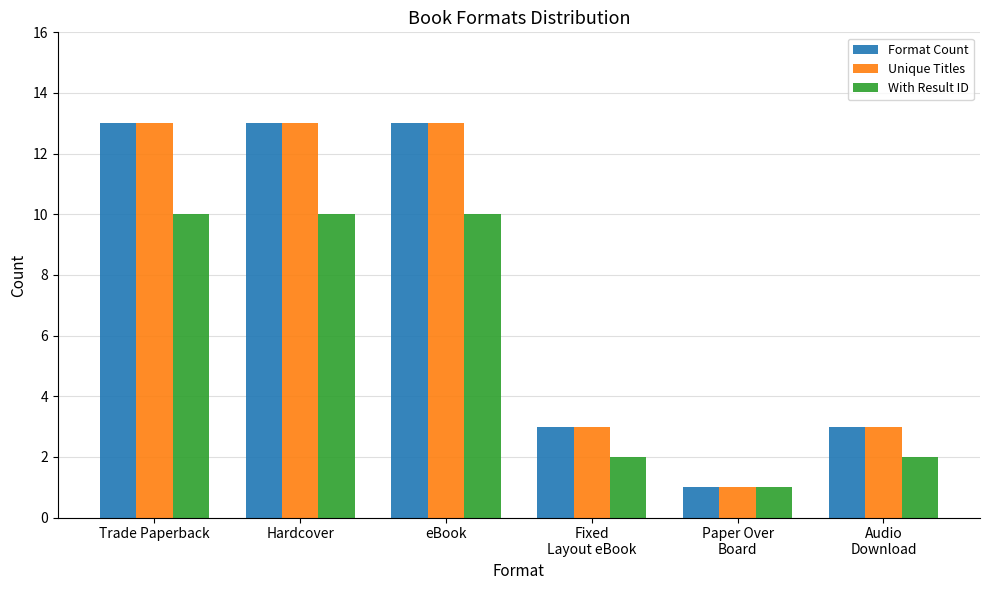

What is the average value of the Unique Titles series?

8